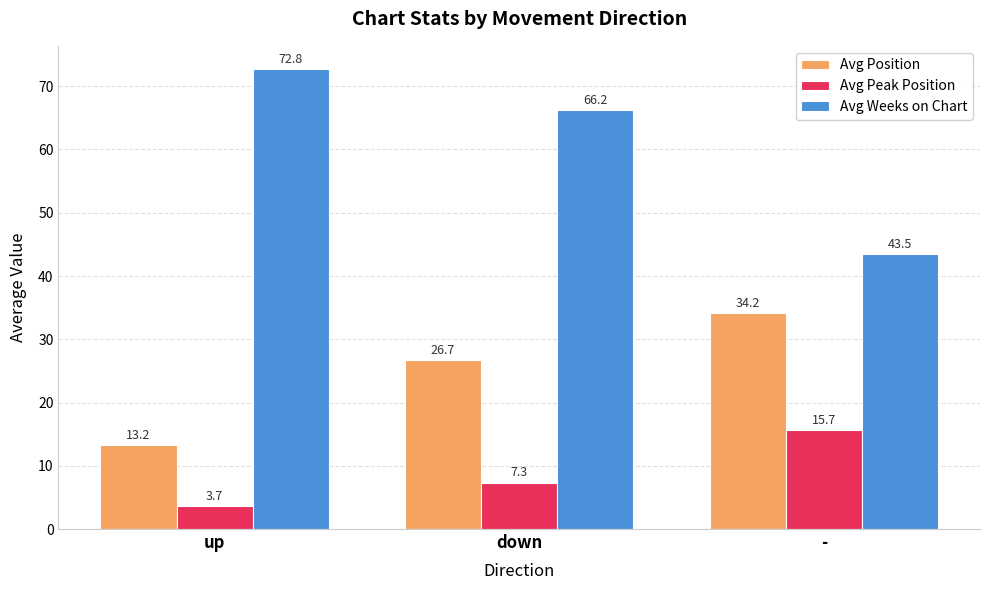

At how many categories does at least one series exceed 49?

2